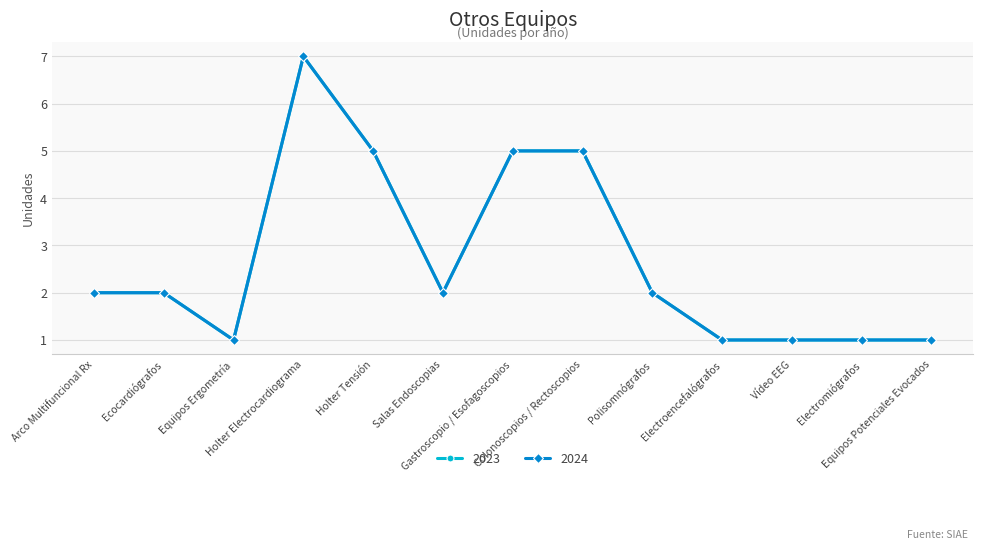

Is this an area chart (filled region under the line)?

No